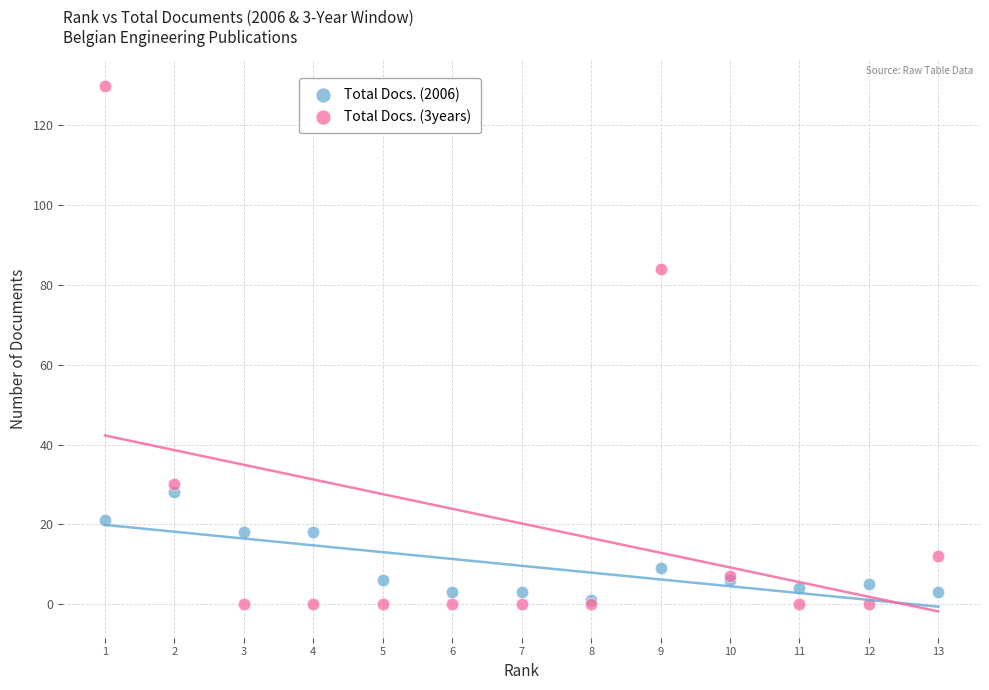

Which series has the widest spread of Y values?

Total Docs. (3years)